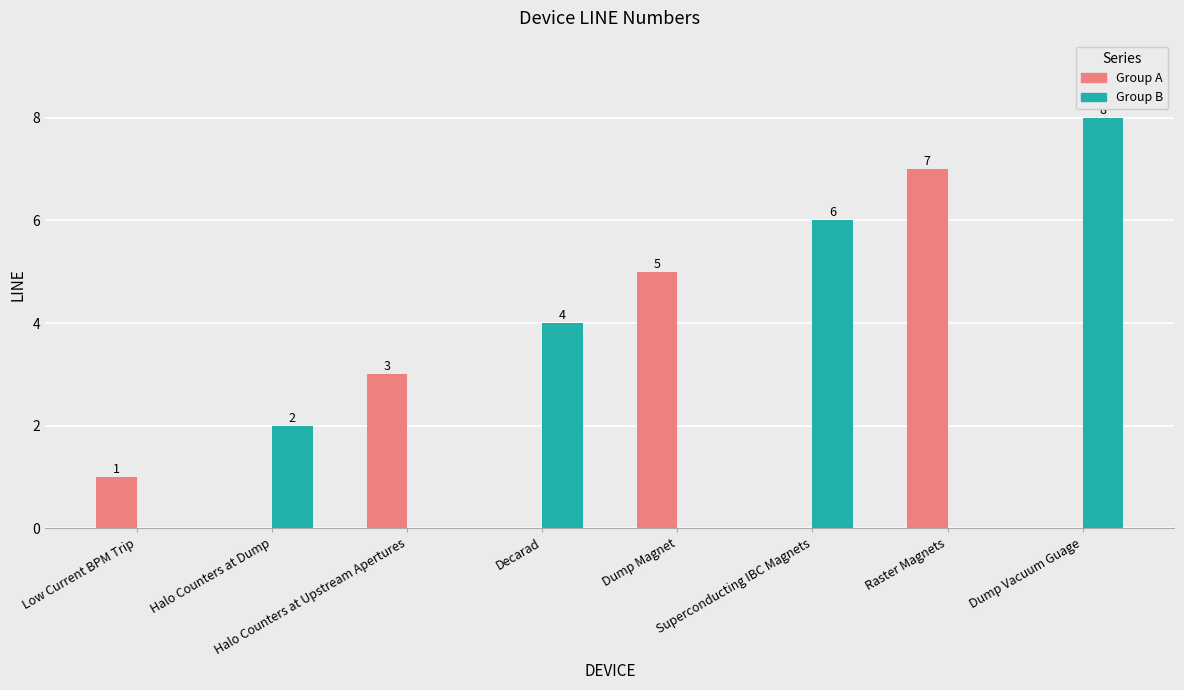

What is the approximate value of Group A at Halo Counters at Upstream Apertures?

3